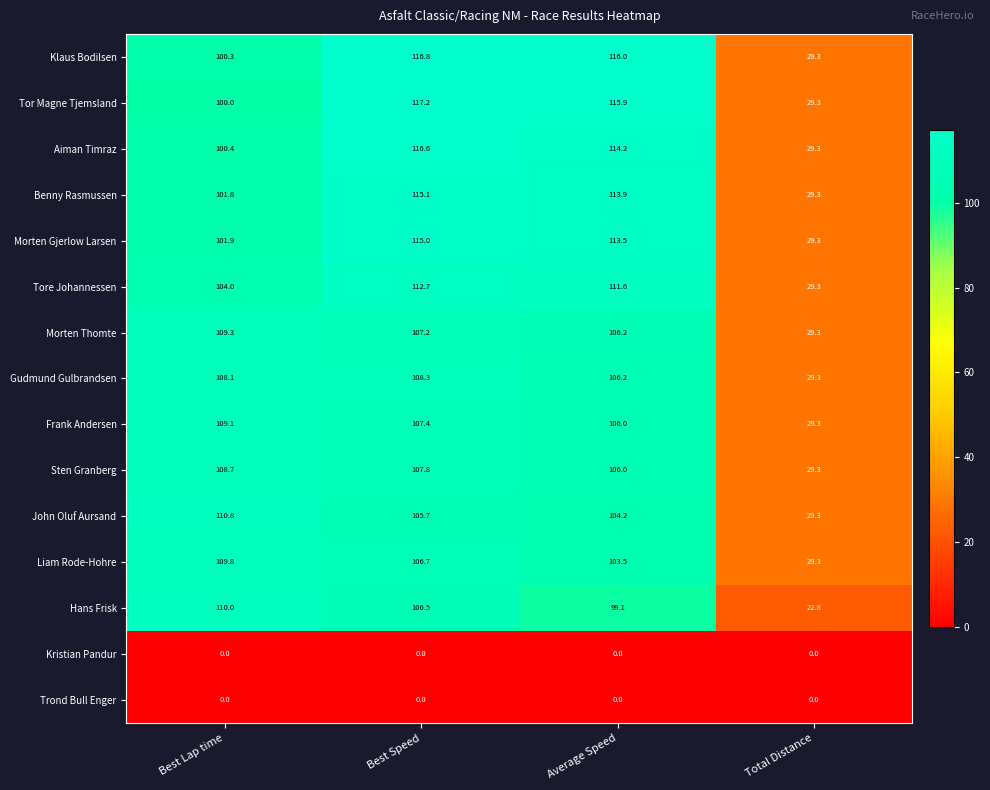

List the labels in order of Sten Granberg value, largest first.

Best Lap time, Best Speed, Average Speed, Total Distance